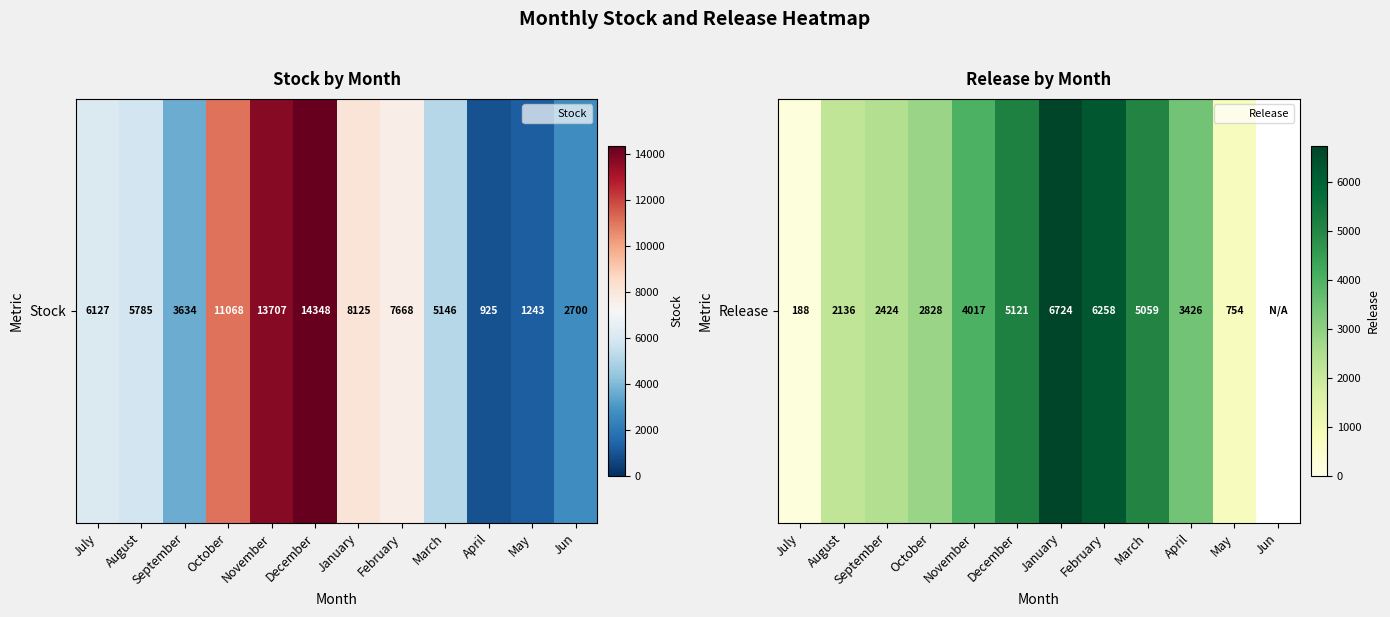

Where is the data nearest to the value 3456?

April